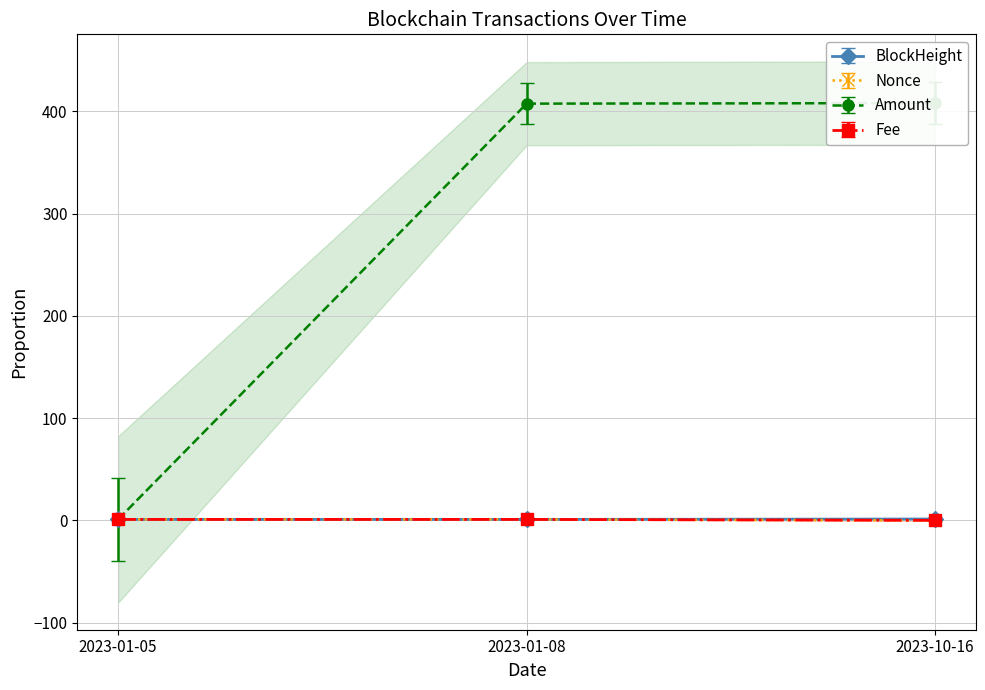

Does the chart have visible grid lines?

Yes